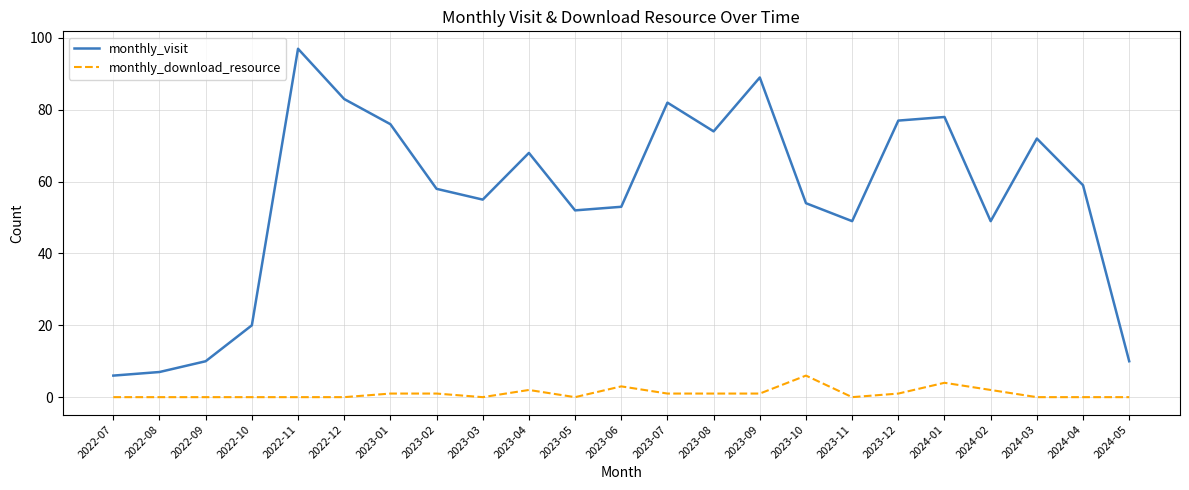

Count the monthly_download_resource values in the range 0 to 1.

18